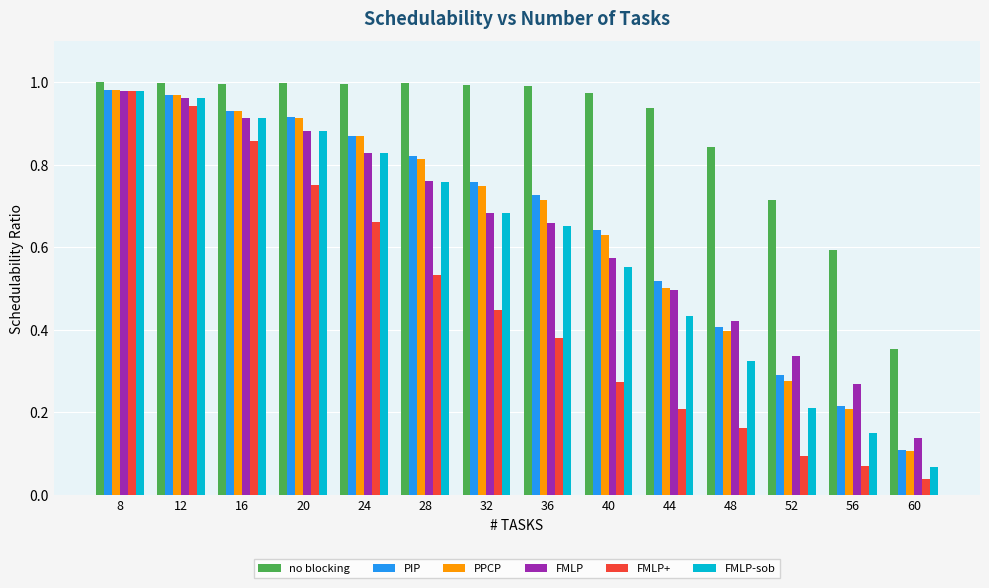

Which category has the lowest value in the FMLP series?

60